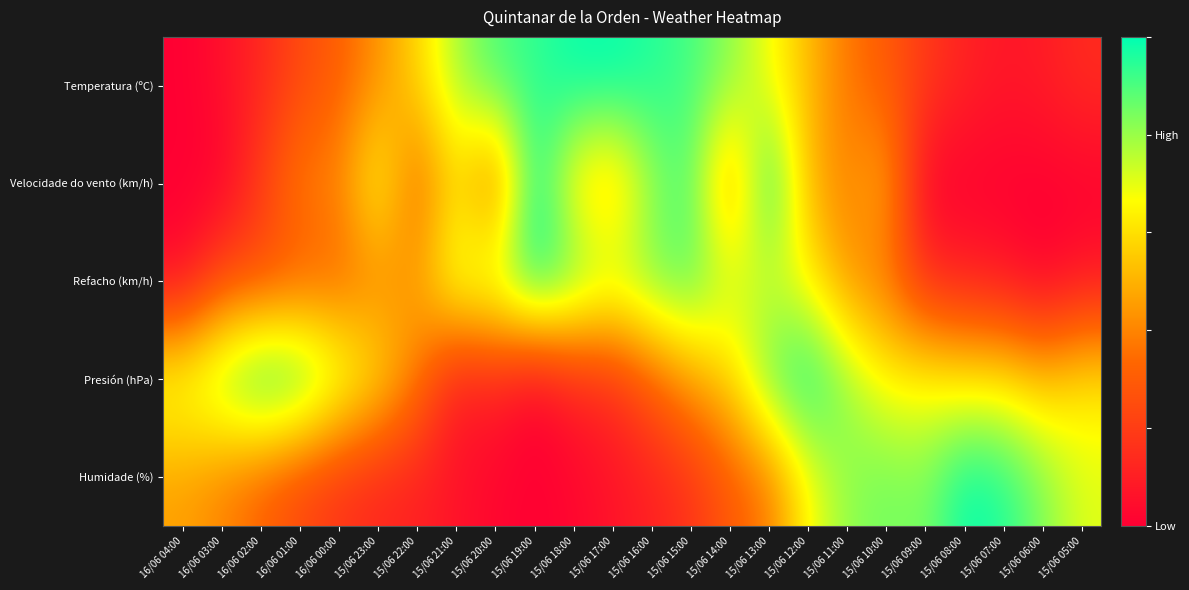

What is the maximum value shown in the chart?

1.0